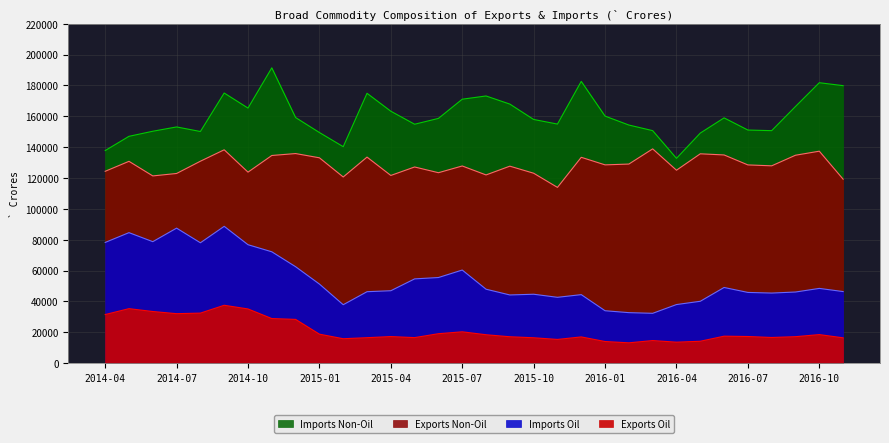

At which category does the chart reach its peak across all series?

2014-11